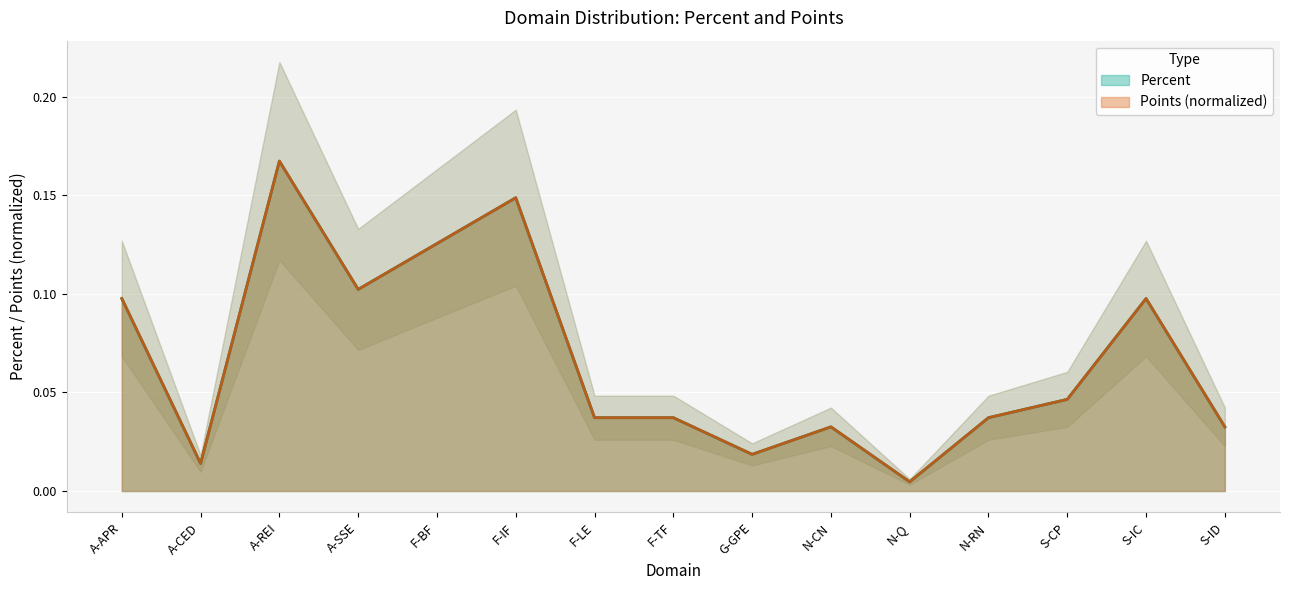

What is the sum of all Points values?

1.0